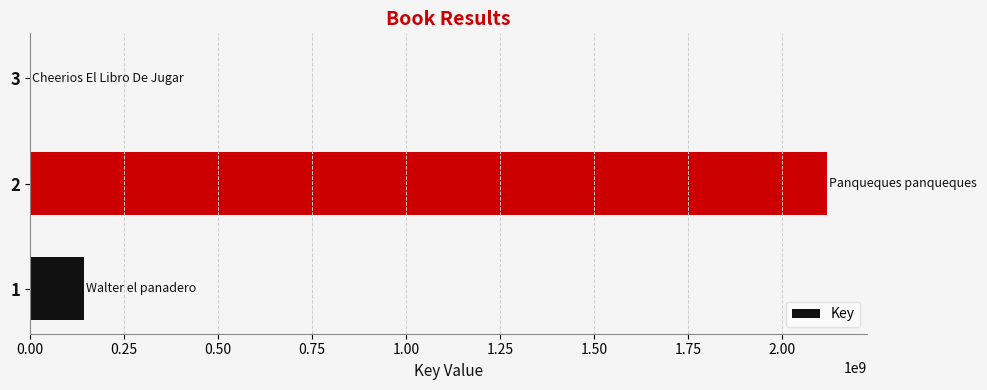

The value at 1 is 145067170. True or false?

True